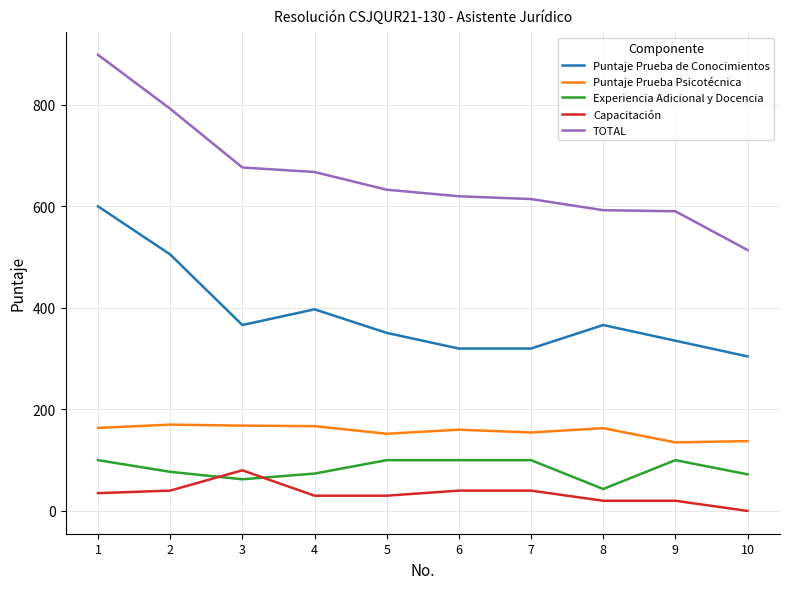

Read the Puntaje Prueba Psicotécnica value at 10.

137.5